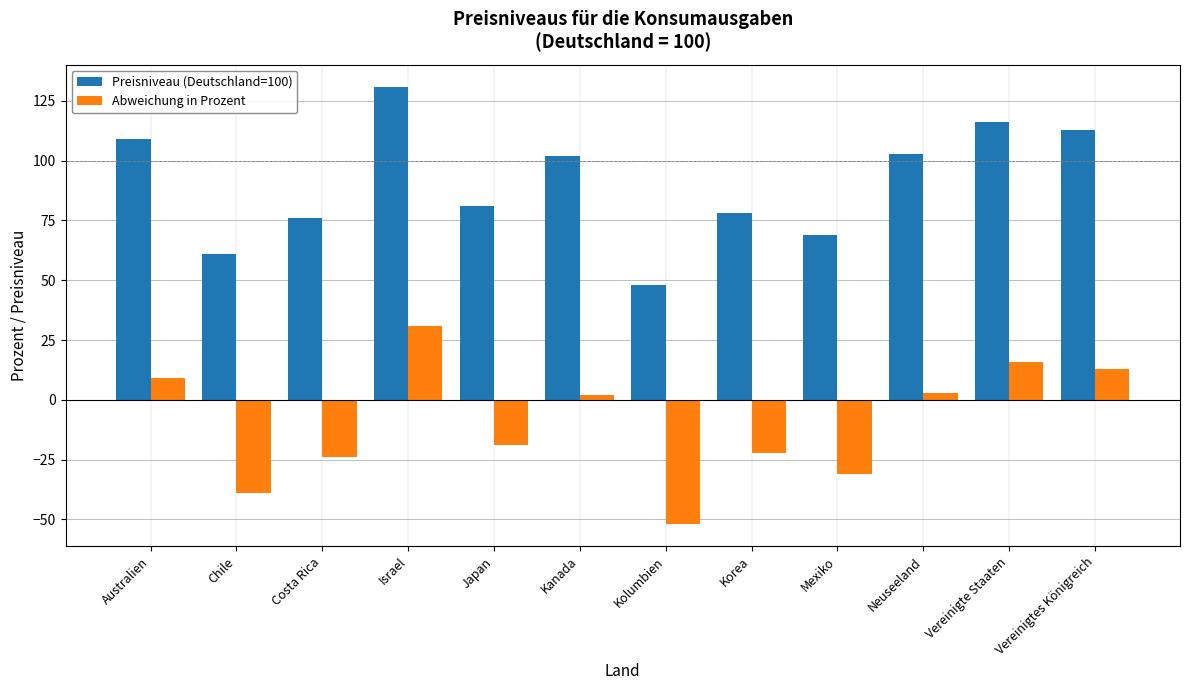

Which category has the lowest value across all series?

Kolumbien